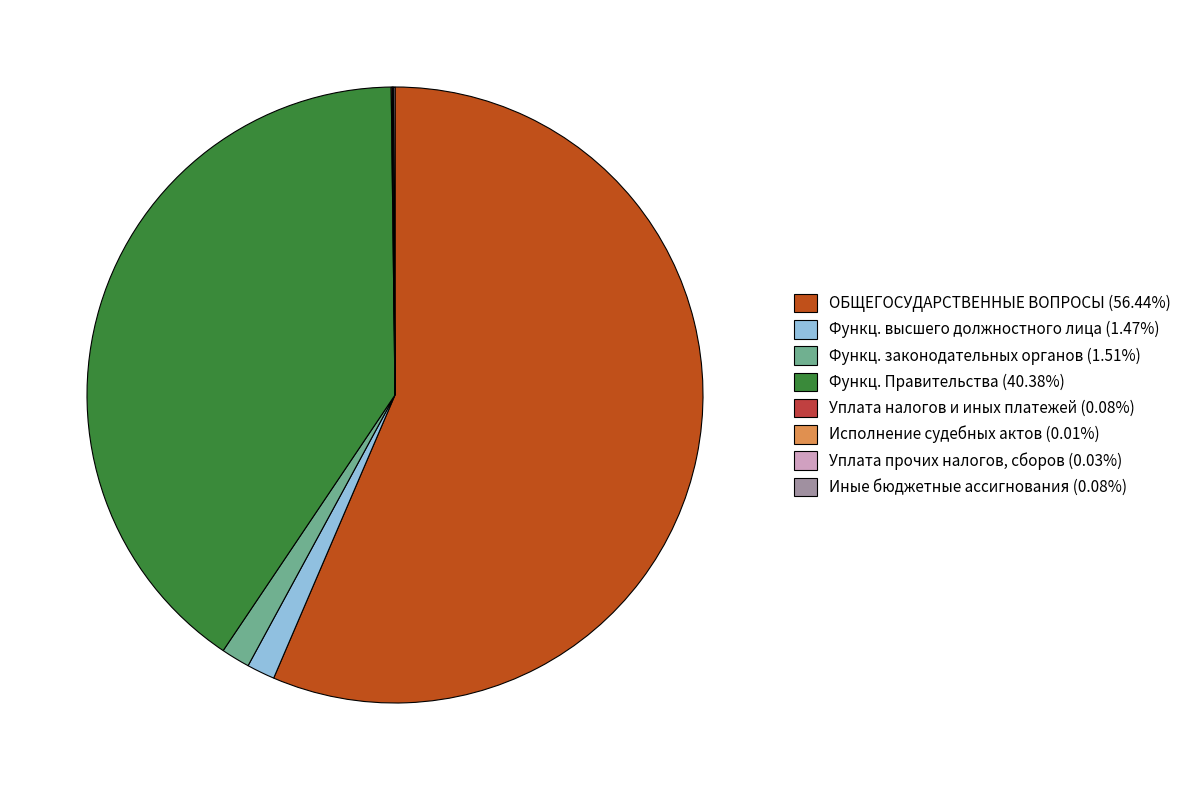

Does ОБЩЕГОСУДАРСТВЕННЫЕ ВОПРОСЫ (56.44%) represent more than half of the total?

Yes